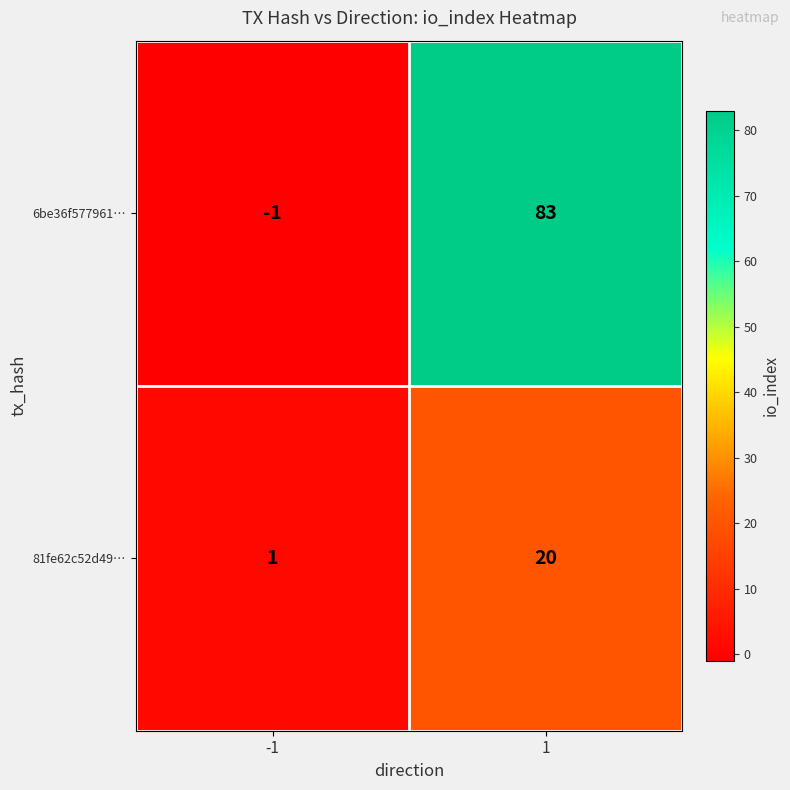

How many distinct data groups are displayed?

2